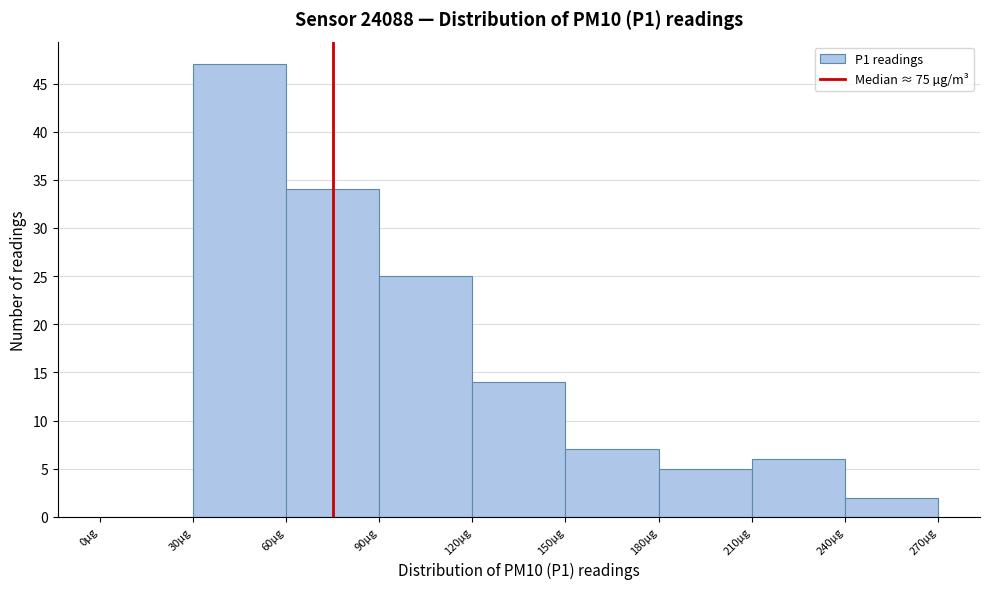

Reading left to right, transcribe this chart: for each bar, give the range it covers on the x-axis and its height. The values are not printed on the chart, so give them approximately, as read against the axis.

0 to 30: 0
30 to 60: 47
60 to 90: 34
90 to 120: 25
120 to 150: 14
150 to 180: 7
180 to 210: 5
210 to 240: 6
240 to 270: 2